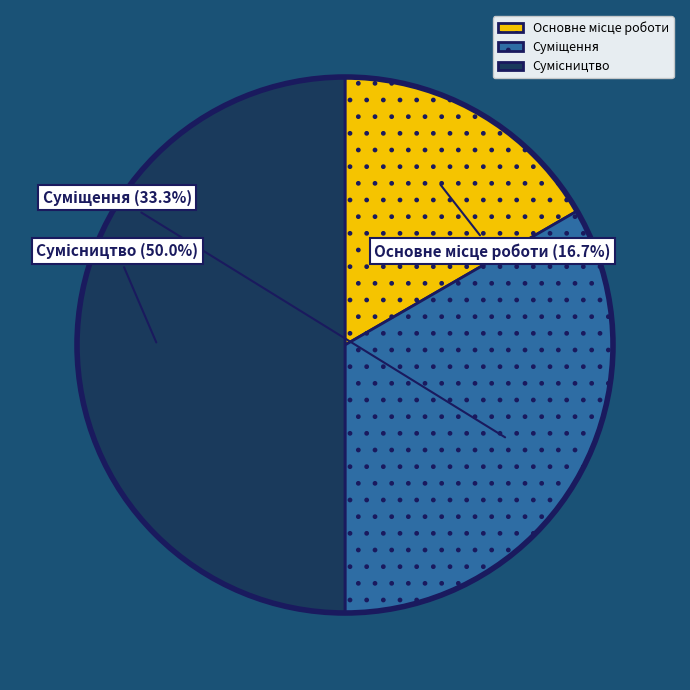

Is there a majority slice in this chart?

No